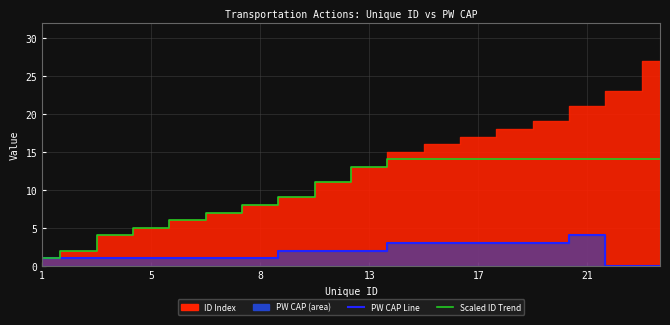

Between 5 and 11, which series saw the biggest shift?

Scaled ID Trend